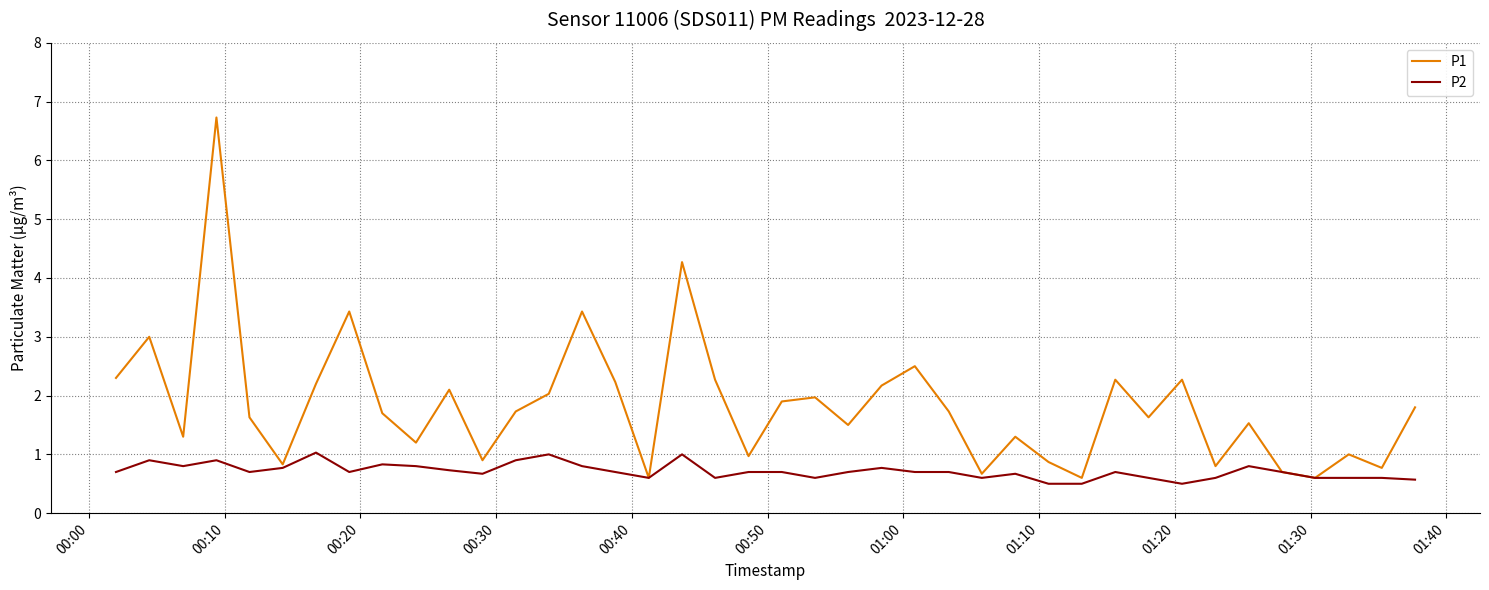

Reading left to right, what are all the values shown in this chart?

P1: 2.3	3.0	1.3	6.7	1.6	0.8	2.2	3.4	1.7	1.2	2.1	0.9	1.7	2.0	3.4	2.2	0.6	4.3	2.3	1.0	1.9	2.0	1.5	2.2	2.5	1.7	0.7	1.3	0.9	0.6	2.3	1.6	2.3	0.8	1.5	0.7	0.6	1.0	0.8	1.8
P2: 0.7	0.9	0.8	0.9	0.7	0.8	1.0	0.7	0.8	0.8	0.7	0.7	0.9	1.0	0.8	0.7	0.6	1.0	0.6	0.7	0.7	0.6	0.7	0.8	0.7	0.7	0.6	0.7	0.5	0.5	0.7	0.6	0.5	0.6	0.8	0.7	0.6	0.6	0.6	0.6